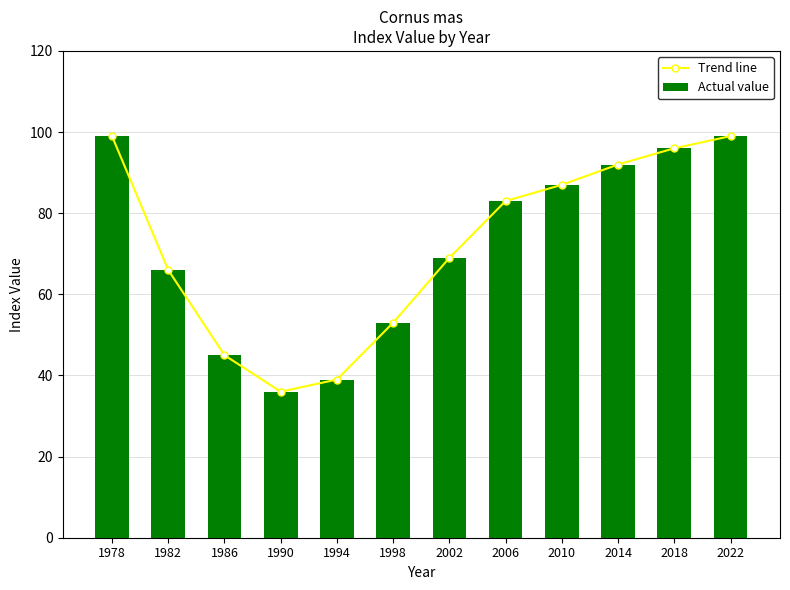

Is it true that Trend line equals 36 at 1990?

True